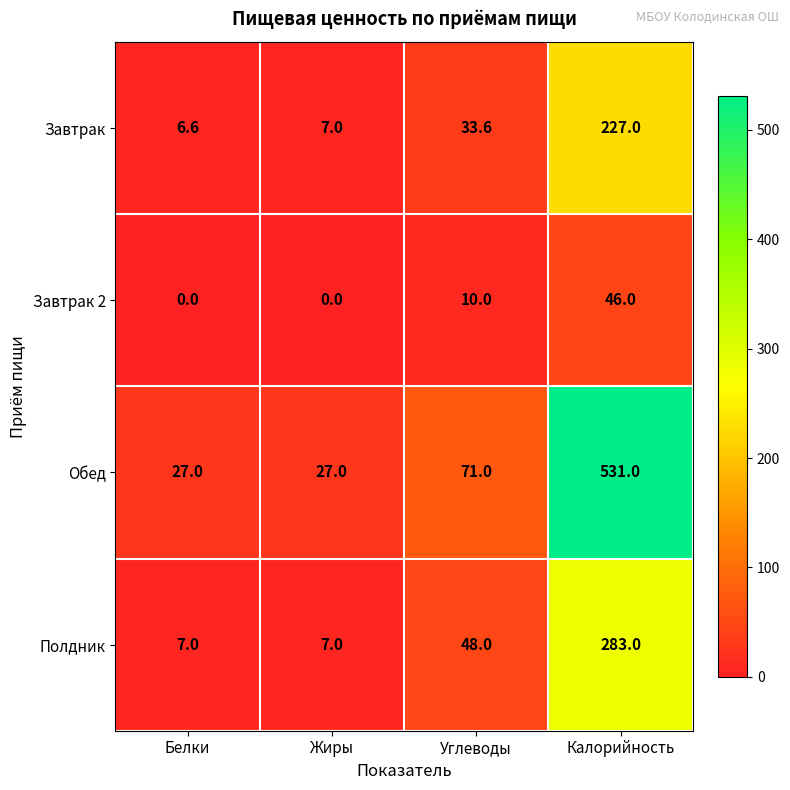

At which label does Завтрак reach its minimum?

Белки